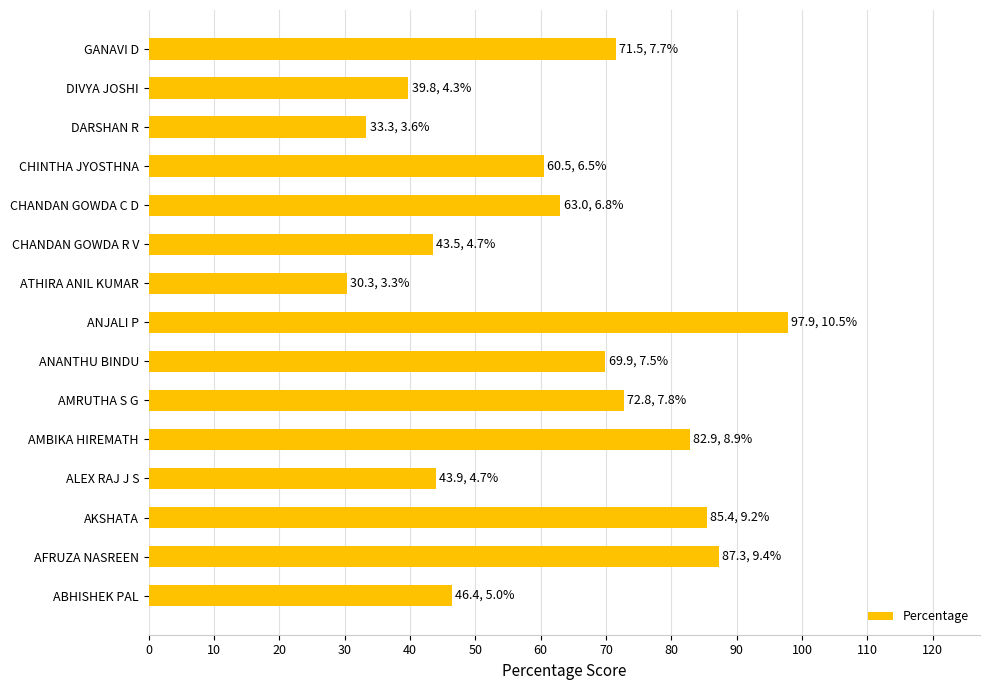

What is the greatest value displayed?

97.9